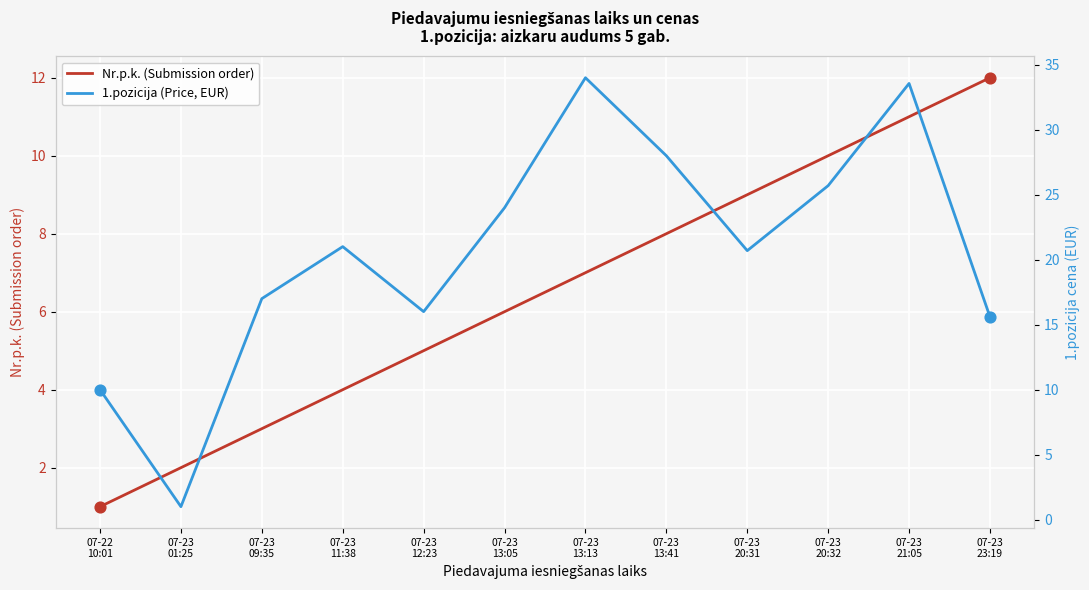

Which series contains the highest Y value?

1.pozicija (Price, EUR)